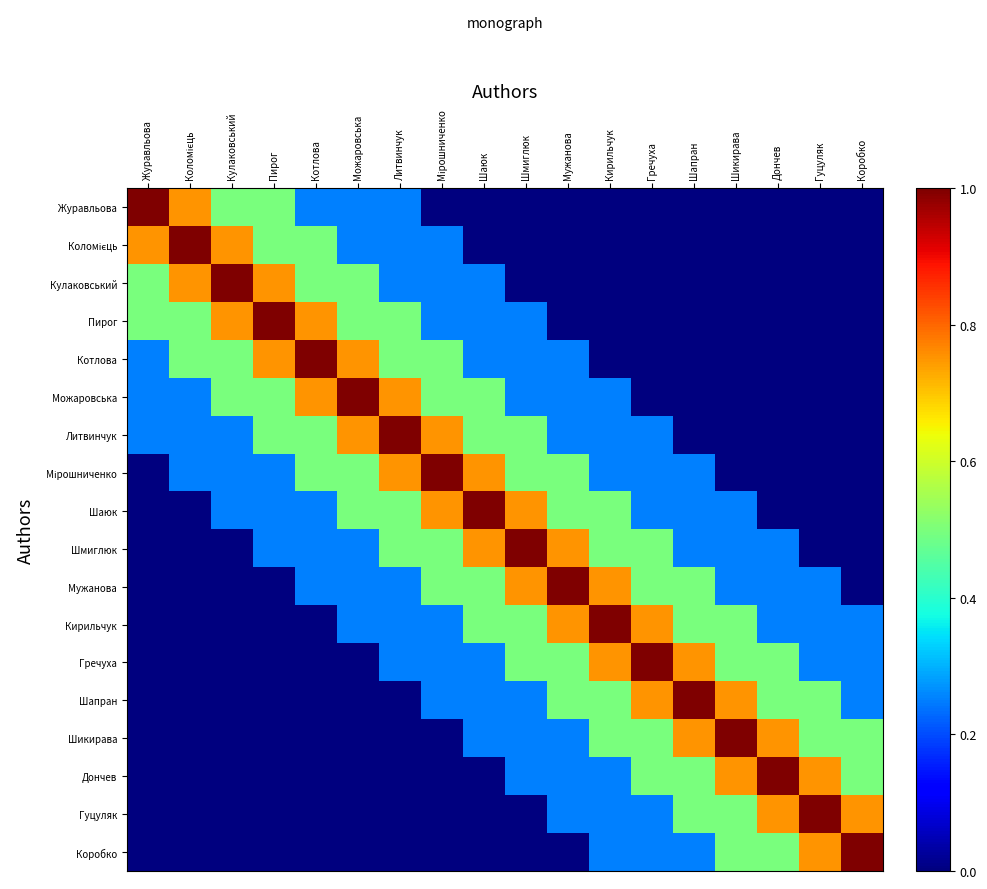

Which has a higher value, Дончев or Шаюк?

Дончев